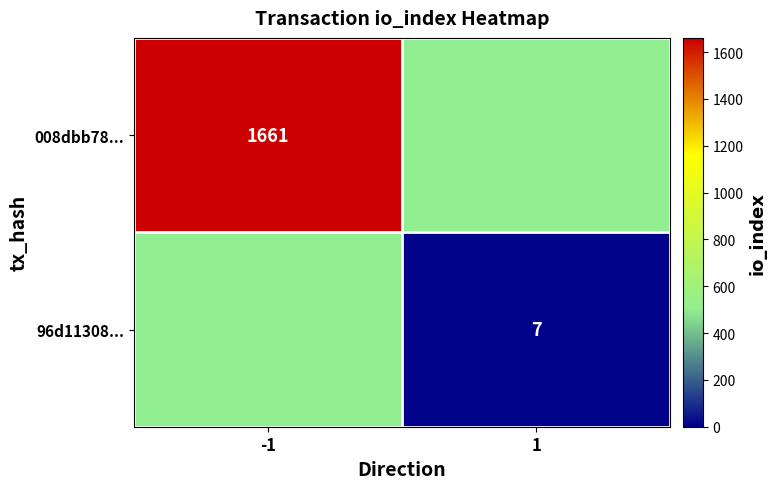

What is the minimum value shown in the chart?

7.0